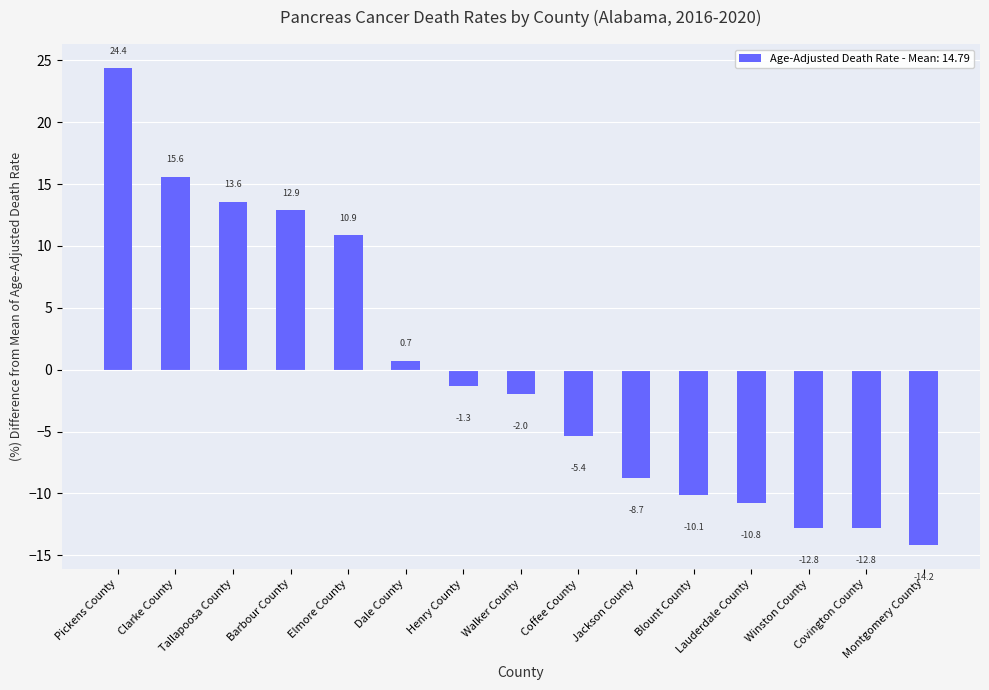

What is the value of the 10th bar from the left?

-8.7